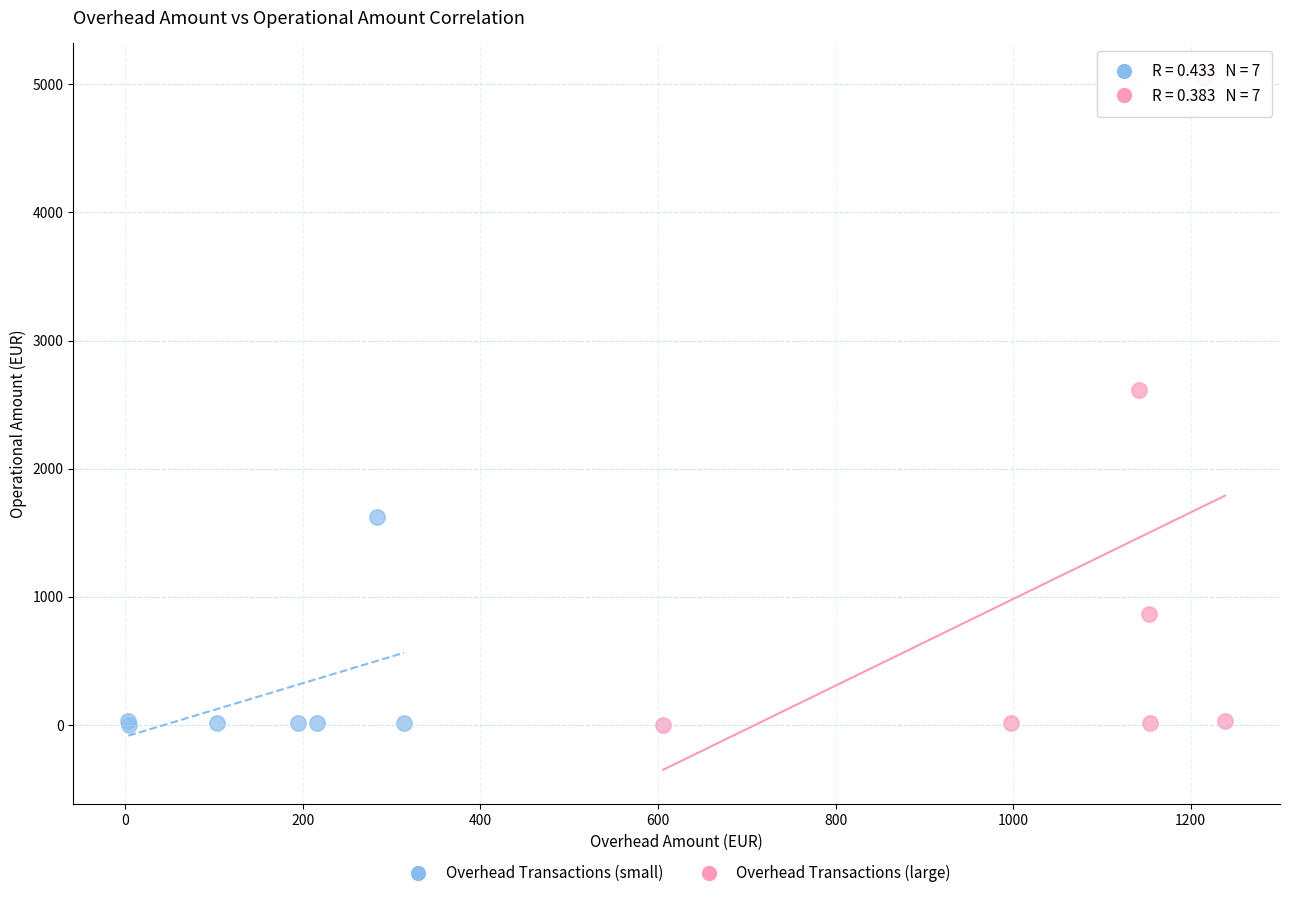

Which series contains the highest Y value?

Overhead Transactions (large)